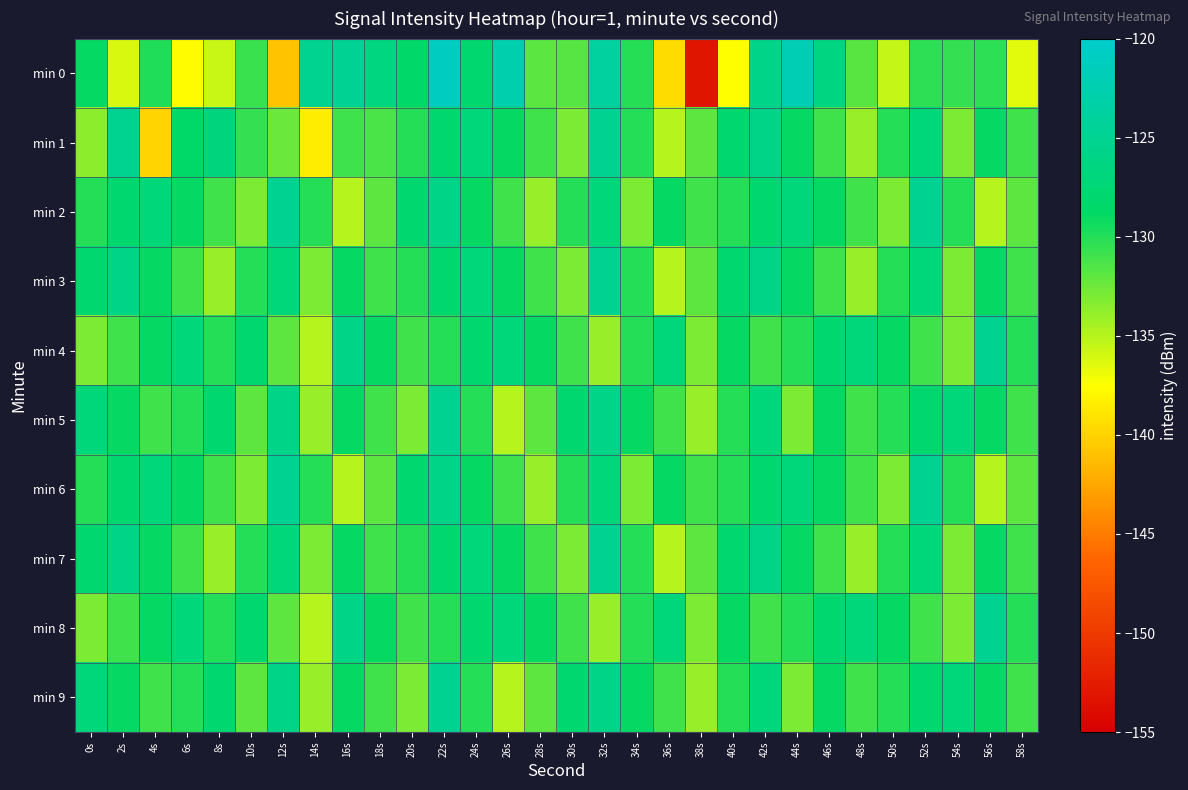

At which category is the sum across all series the highest?

22s